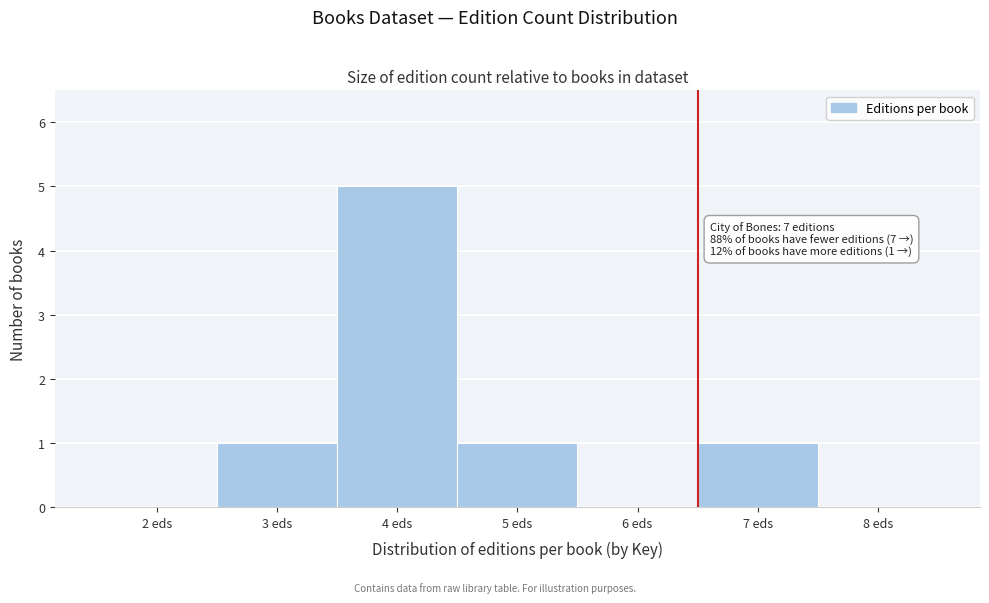

Reading right to left, what are all the values shown in this chart?

8 eds=0	7 eds=1	6 eds=0	5 eds=1	4 eds=5	3 eds=1	2 eds=0